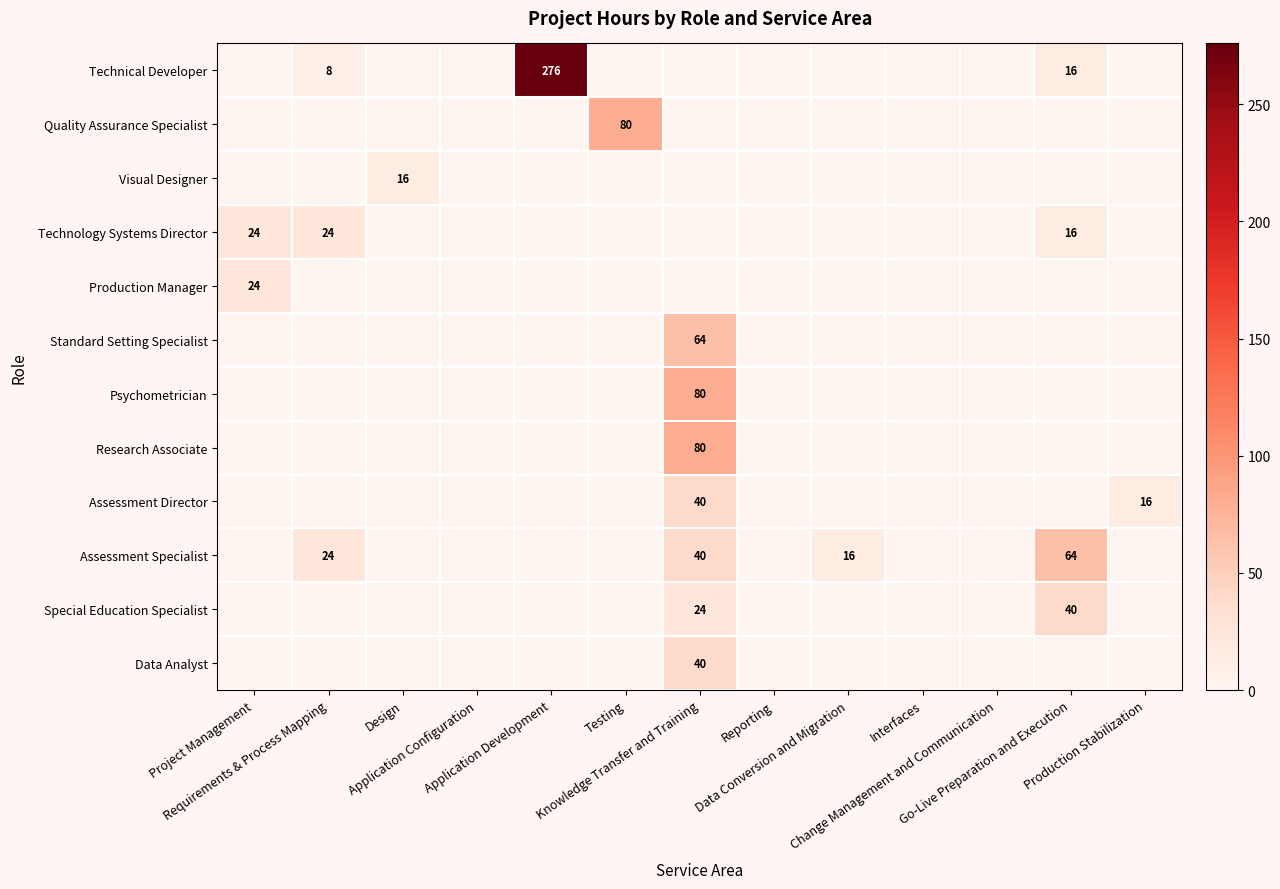

Which has a higher value, Knowledge Transfer and Training or Go-Live Preparation and Execution?

Go-Live Preparation and Execution